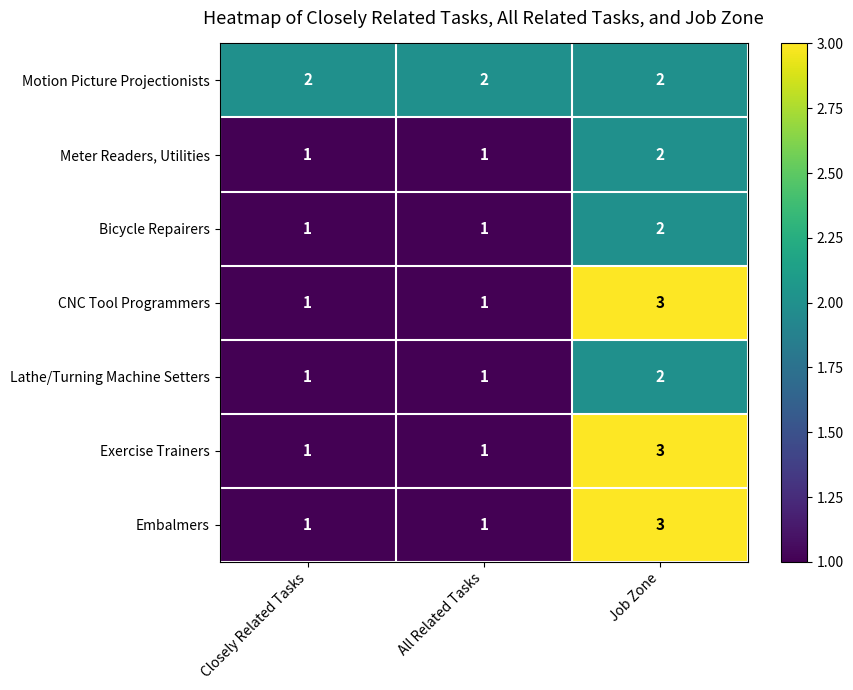

Reading left to right, what are all the values shown in this chart?

Motion Picture Projectionists: Closely Related Tasks=2	All Related Tasks=2	Job Zone=2
Meter Readers, Utilities: Closely Related Tasks=1	All Related Tasks=1	Job Zone=2
Bicycle Repairers: Closely Related Tasks=1	All Related Tasks=1	Job Zone=2
CNC Tool Programmers: Closely Related Tasks=1	All Related Tasks=1	Job Zone=3
Lathe/Turning Machine Setters: Closely Related Tasks=1	All Related Tasks=1	Job Zone=2
Exercise Trainers: Closely Related Tasks=1	All Related Tasks=1	Job Zone=3
Embalmers: Closely Related Tasks=1	All Related Tasks=1	Job Zone=3